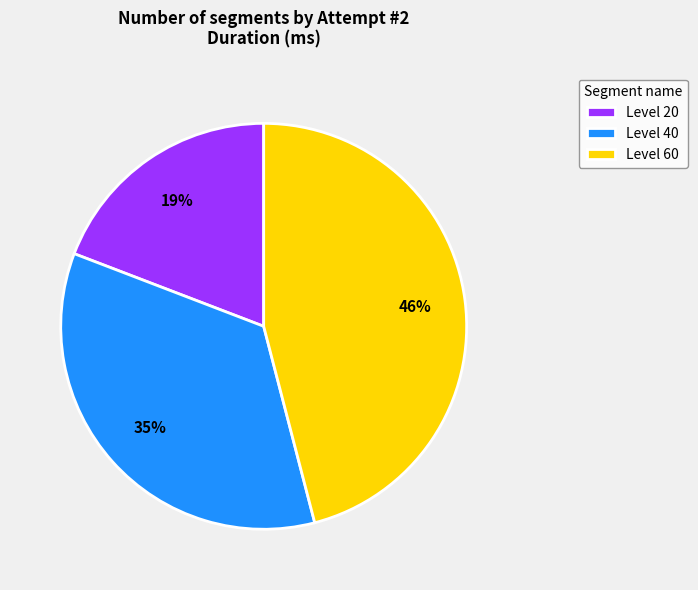

To the nearest percent, what is the combined percentage of Level 20 and Level 40?

54%